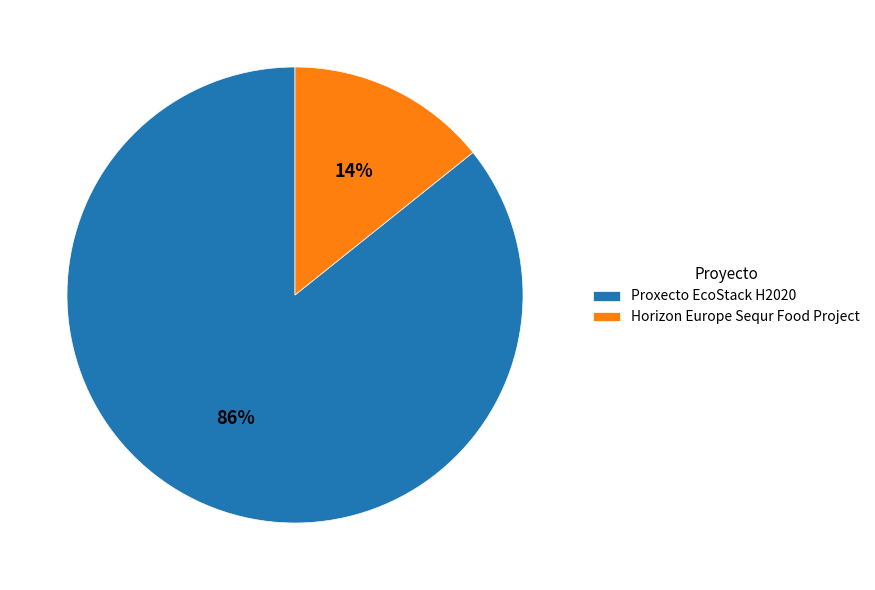

To the nearest percent, what is the combined percentage of Proxecto EcoStack H2020 and Horizon Europe Sequr Food Project?

100%